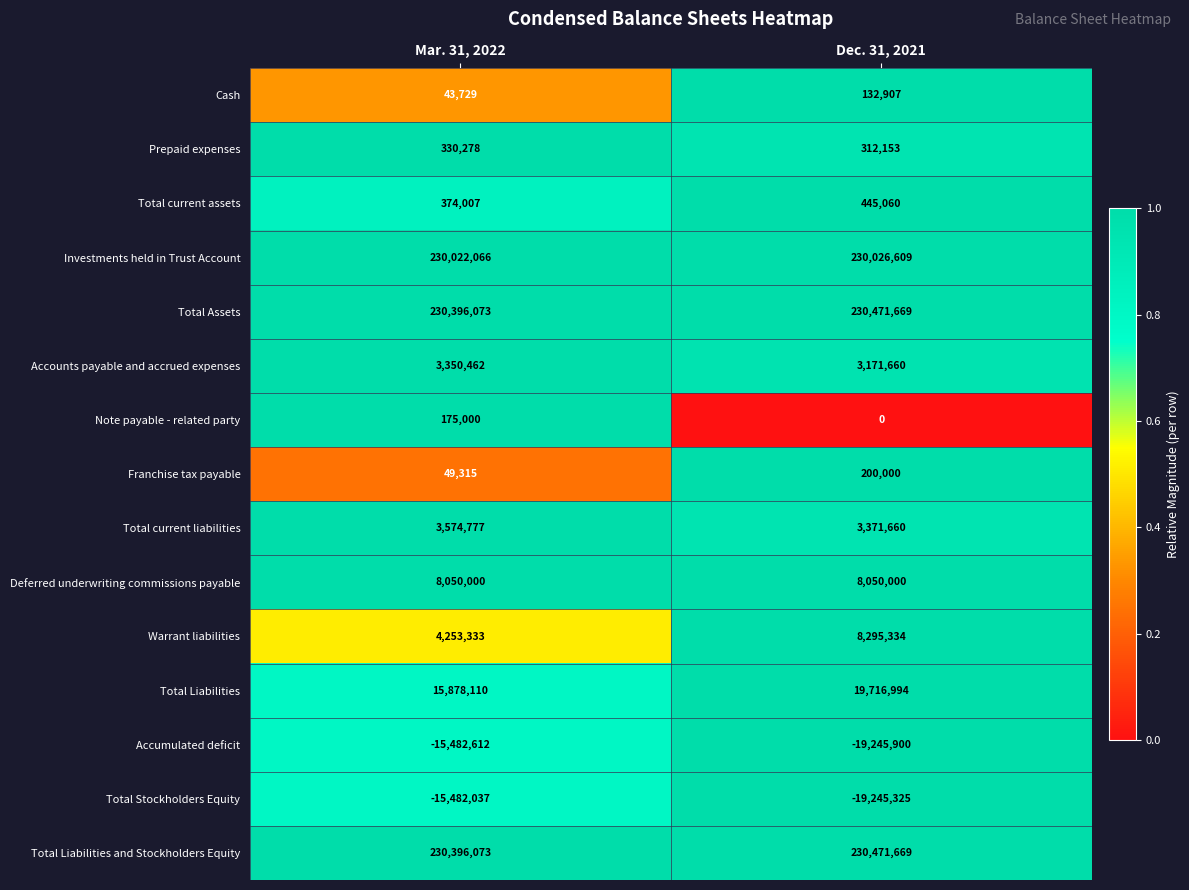

Which series changed the most between Mar. 31, 2022 and Dec. 31, 2021?

Warrant liabilities